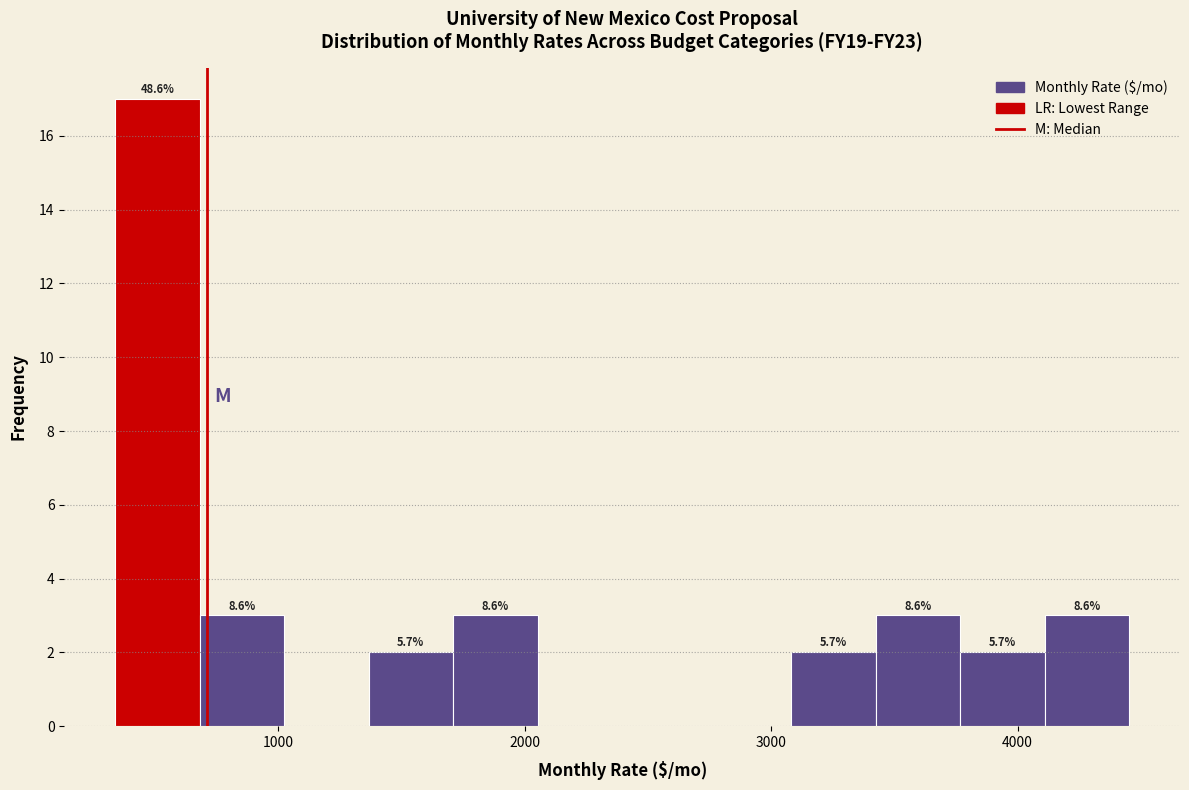

Read against the x-axis, roughly where is the centre of the tallest bar?

500